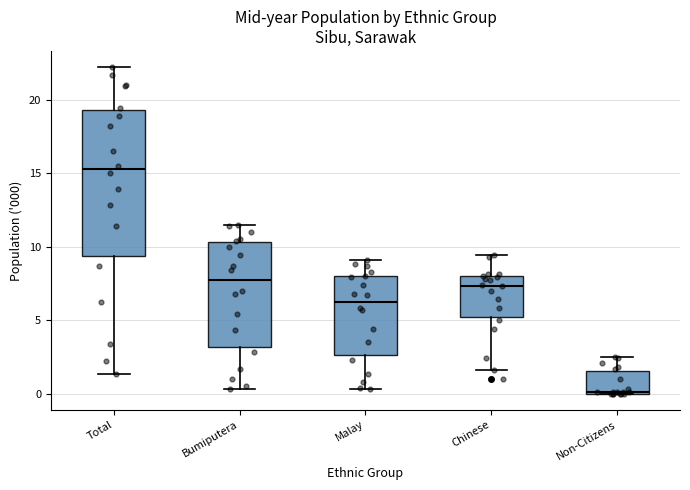

Where is the lower edge of the box for Non-Citizens on the y-axis? The values are not printed on the chart, so give them approximately, as read against the axis.

0.0